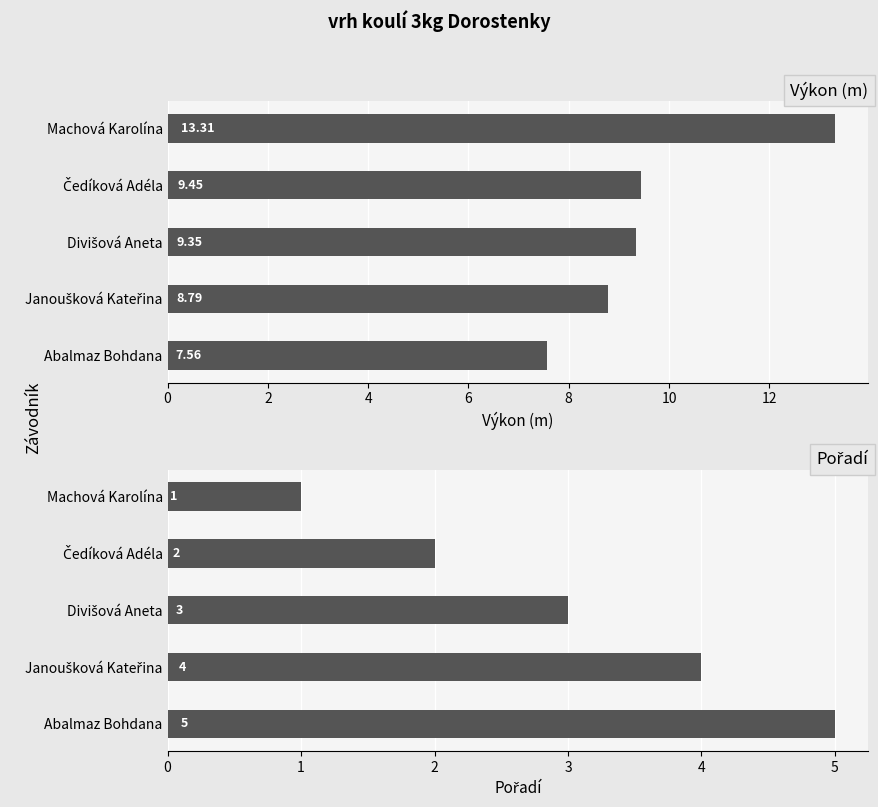

What is the value of the Výkon bar at the 4th from the left?

8.8